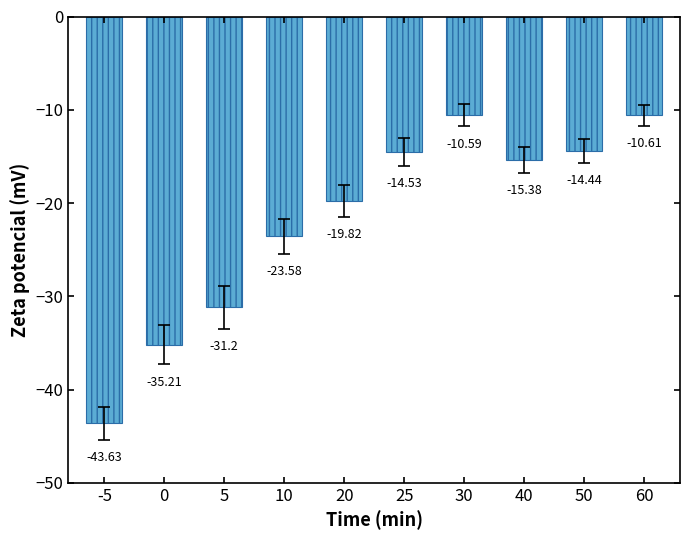

What is the sum of the values at 25 and 40?

-29.9